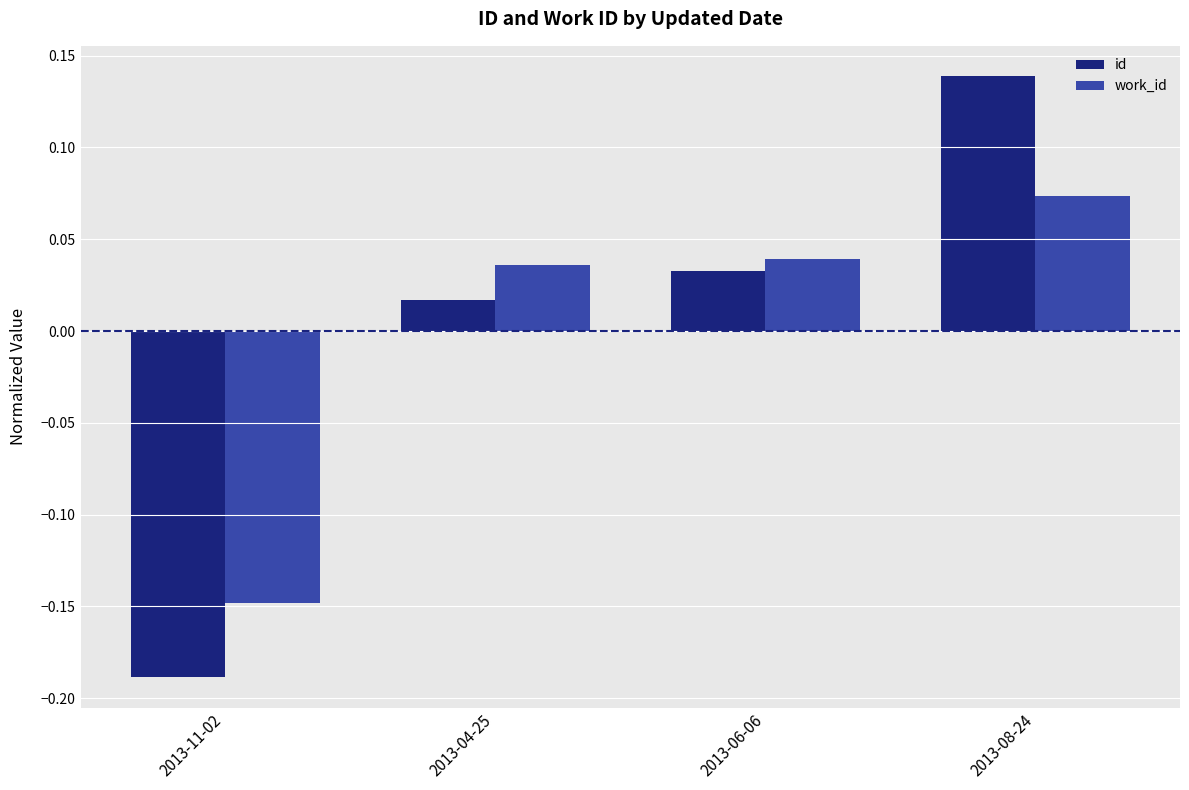

Where does the work_id series first go above 0?

2013-04-25